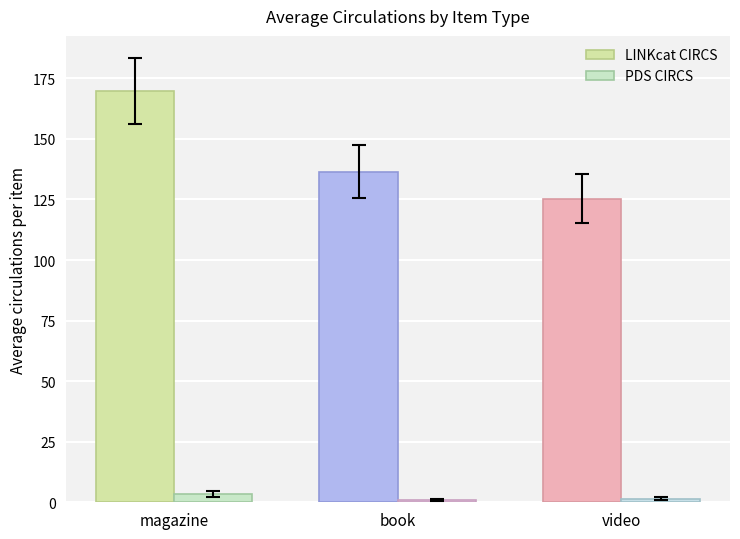

Is it true that PDS CIRCS equals 1.1 at book?

True